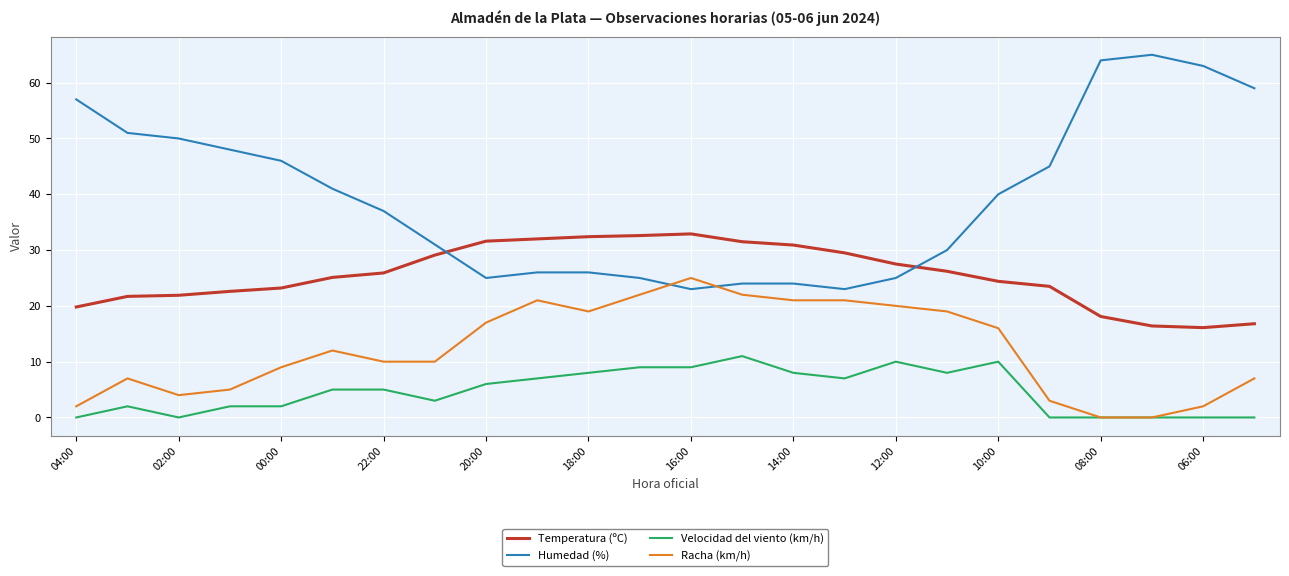

After their last crossing, which series has the higher values: Temperatura (ºC) or Humedad (%)?

Humedad (%)